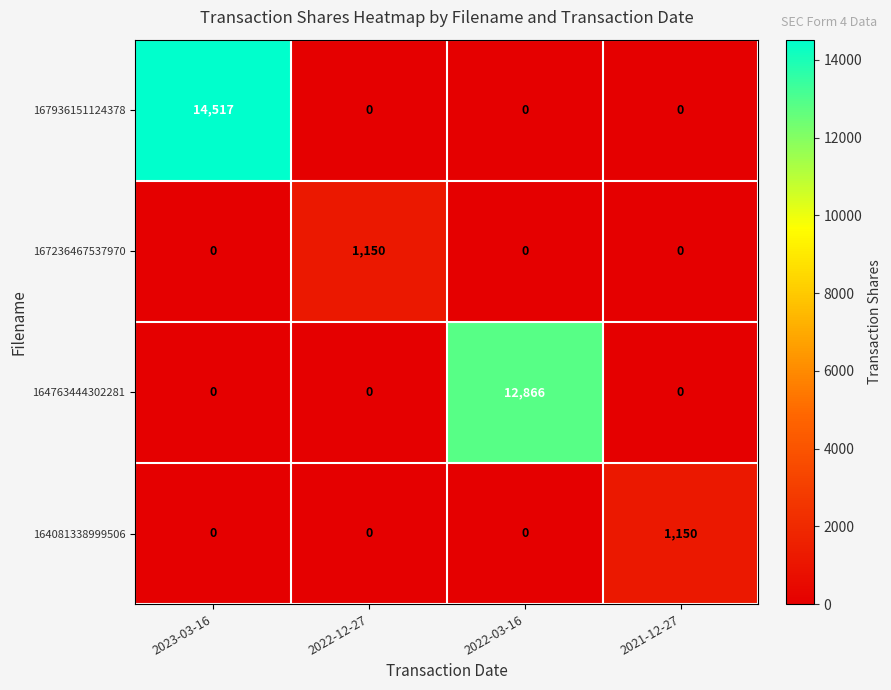

The 167936151124378 series shows -8851 at 2021-12-27. True or false?

False